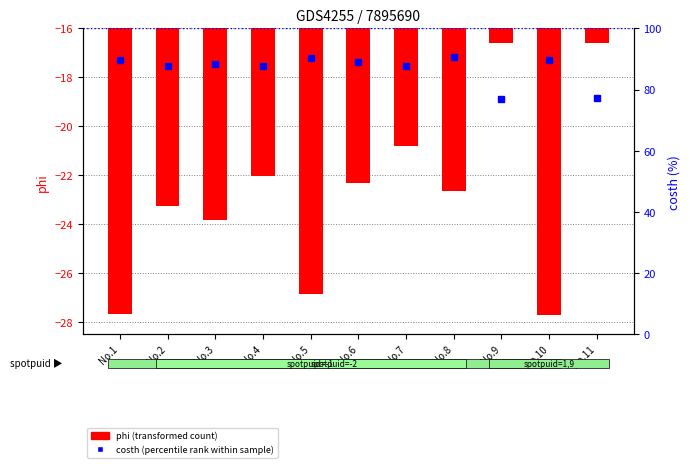

At No.8, list the series in order from largest to smallest.

costh (percentile rank within sample), phi (transformed count)